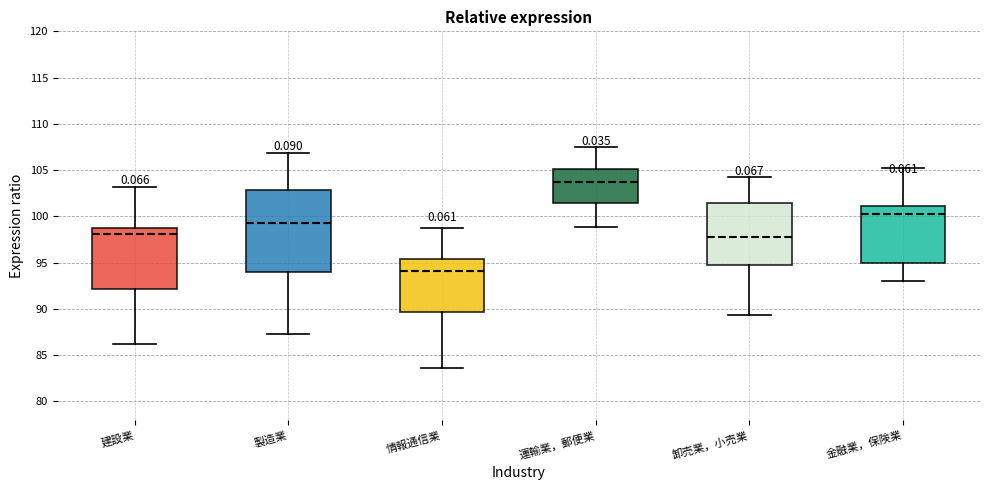

Reading left to right, transcribe this box plot: for each box, give where its median line is, the range the box spans, and where its two whiskers end, as read against the y-axis. The values are not printed on the chart, so give them approximately, as read against the axis.

建設業: median 98.0, box 92.0 to 98.5, whiskers 86.0 to 103.0
製造業: median 99.5, box 94.0 to 103.0, whiskers 87.5 to 107.0
情報通信業: median 94.0, box 89.5 to 95.5, whiskers 83.5 to 99.0
運輸業，郵便業: median 103.5, box 101.5 to 105.0, whiskers 99.0 to 107.5
卸売業，小売業: median 98.0, box 95.0 to 101.5, whiskers 89.5 to 104.5
金融業，保険業: median 100.5, box 95.0 to 101.0, whiskers 93.0 to 105.0